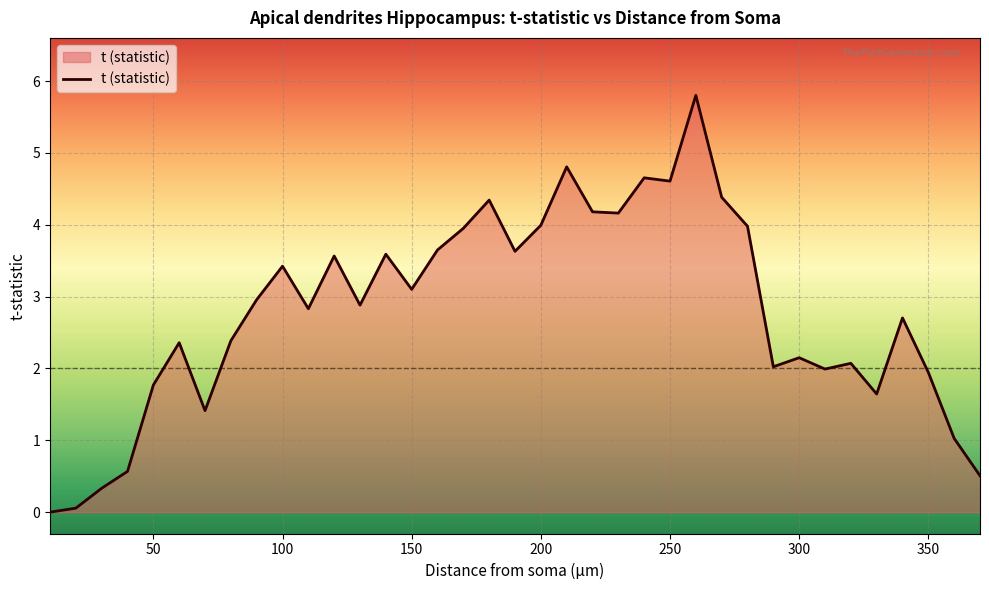

What is the difference between the maximum and minimum values?

5.8